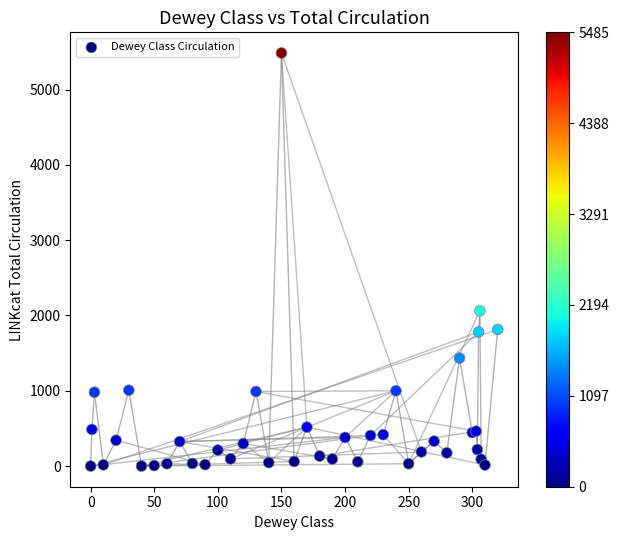

What Y value in the scatter plot is closest to 2742?

2061